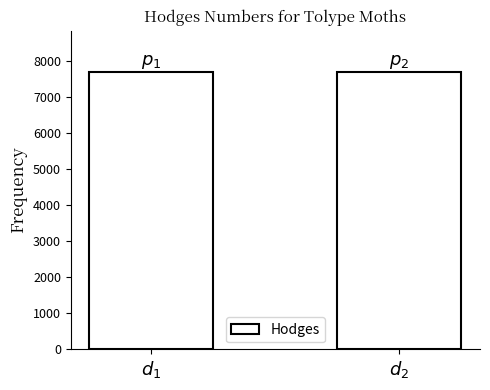

What is the value of the 1st bar from the left?

7674